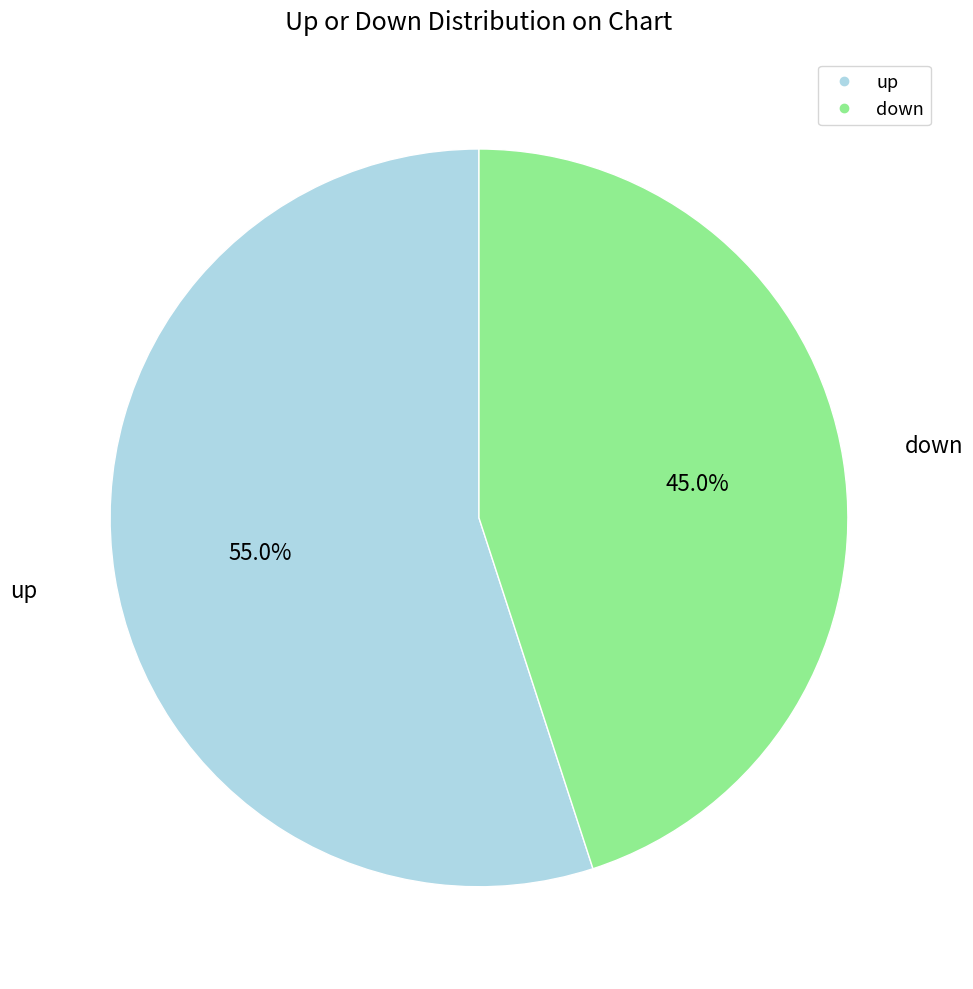

Count the number of slices in the pie.

2